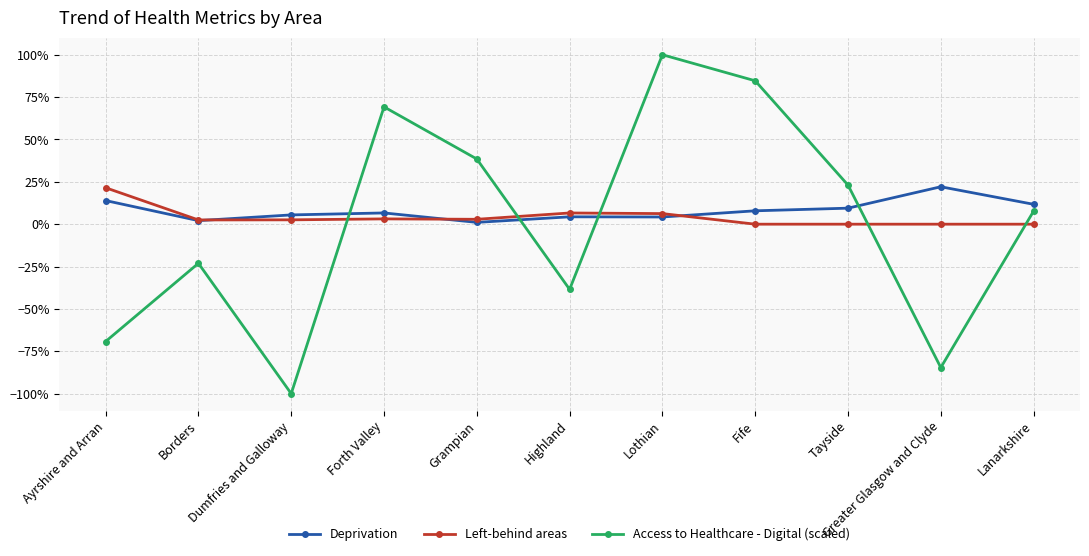

What is the label of the 2nd point from the left?

Borders